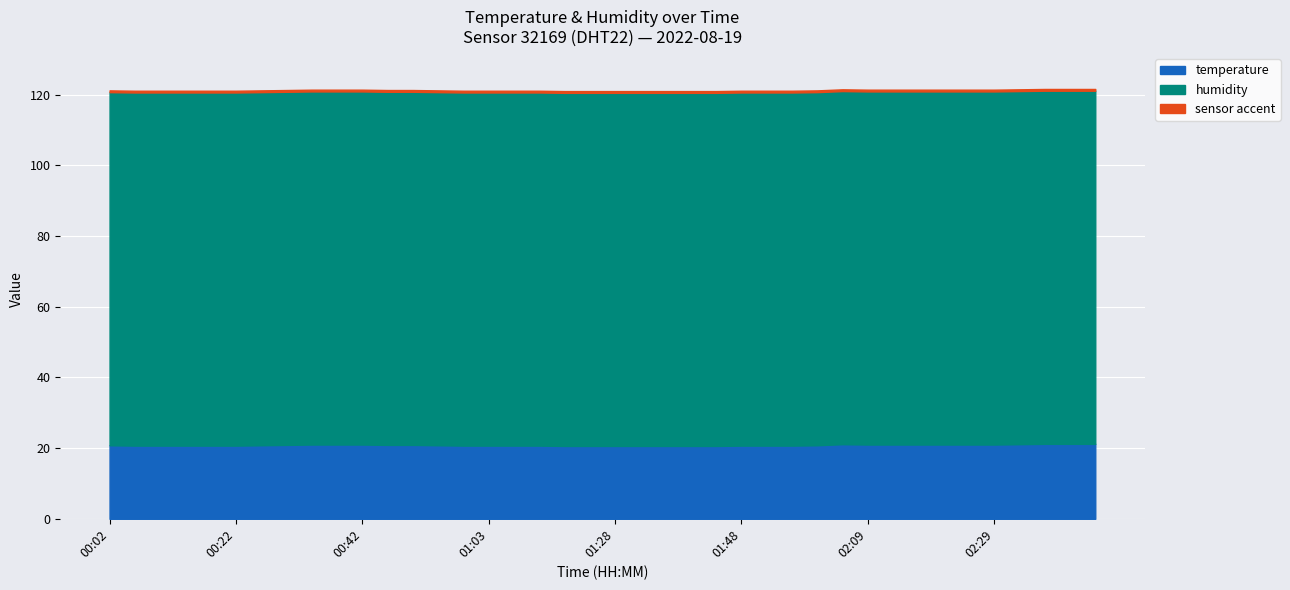

The value of humidity at 00:06 is 20.1. True or false?

False